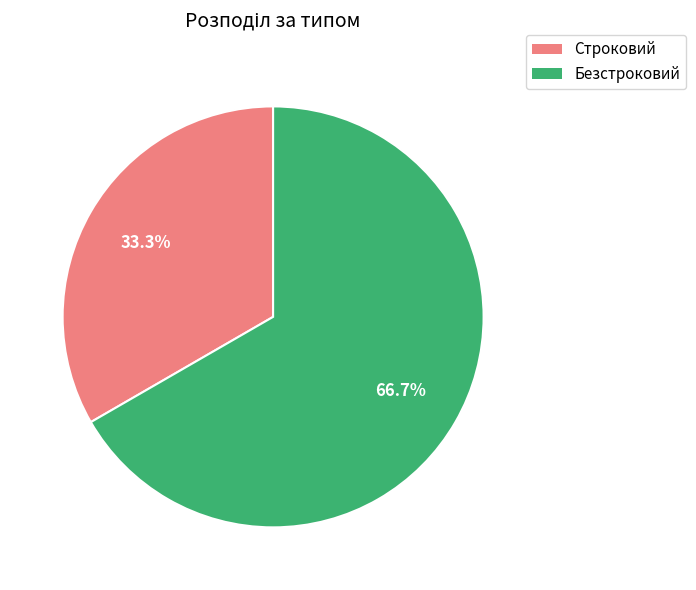

How many slices are in this pie chart?

2